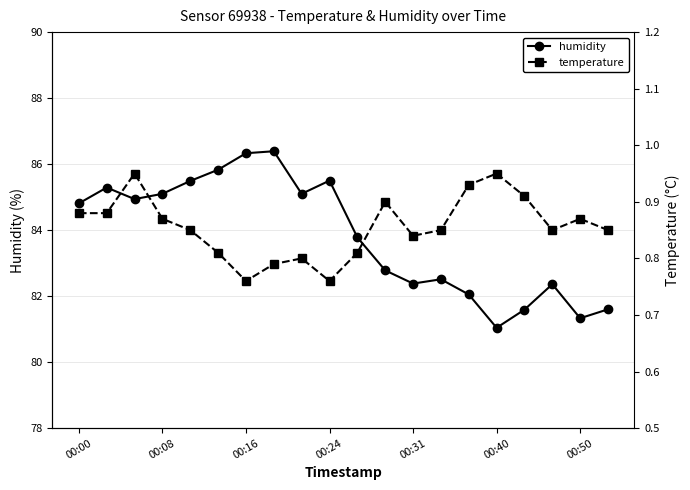

What is the total value across all series at 13?

83.4